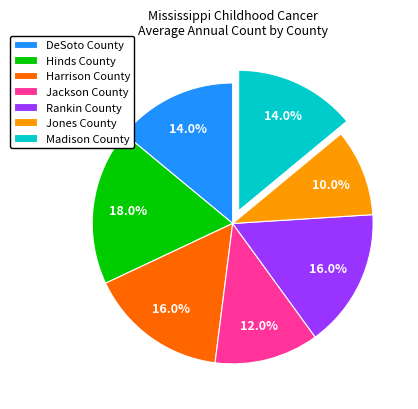

Count the number of slices in the pie.

7